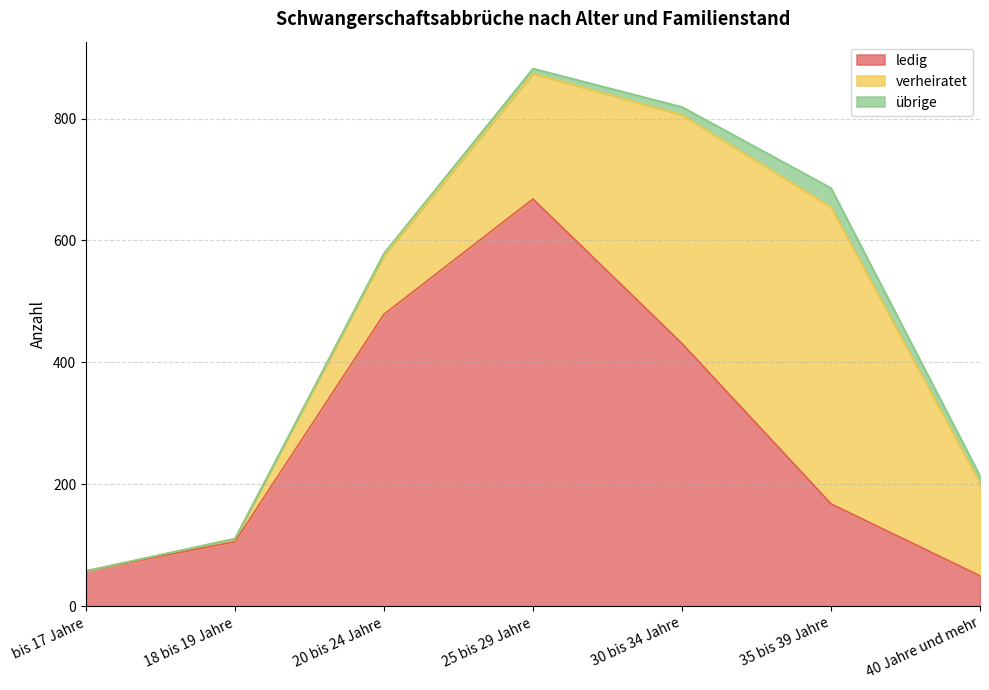

At 18 bis 19 Jahre, list the series in order from largest to smallest.

ledig, verheiratet, übrige